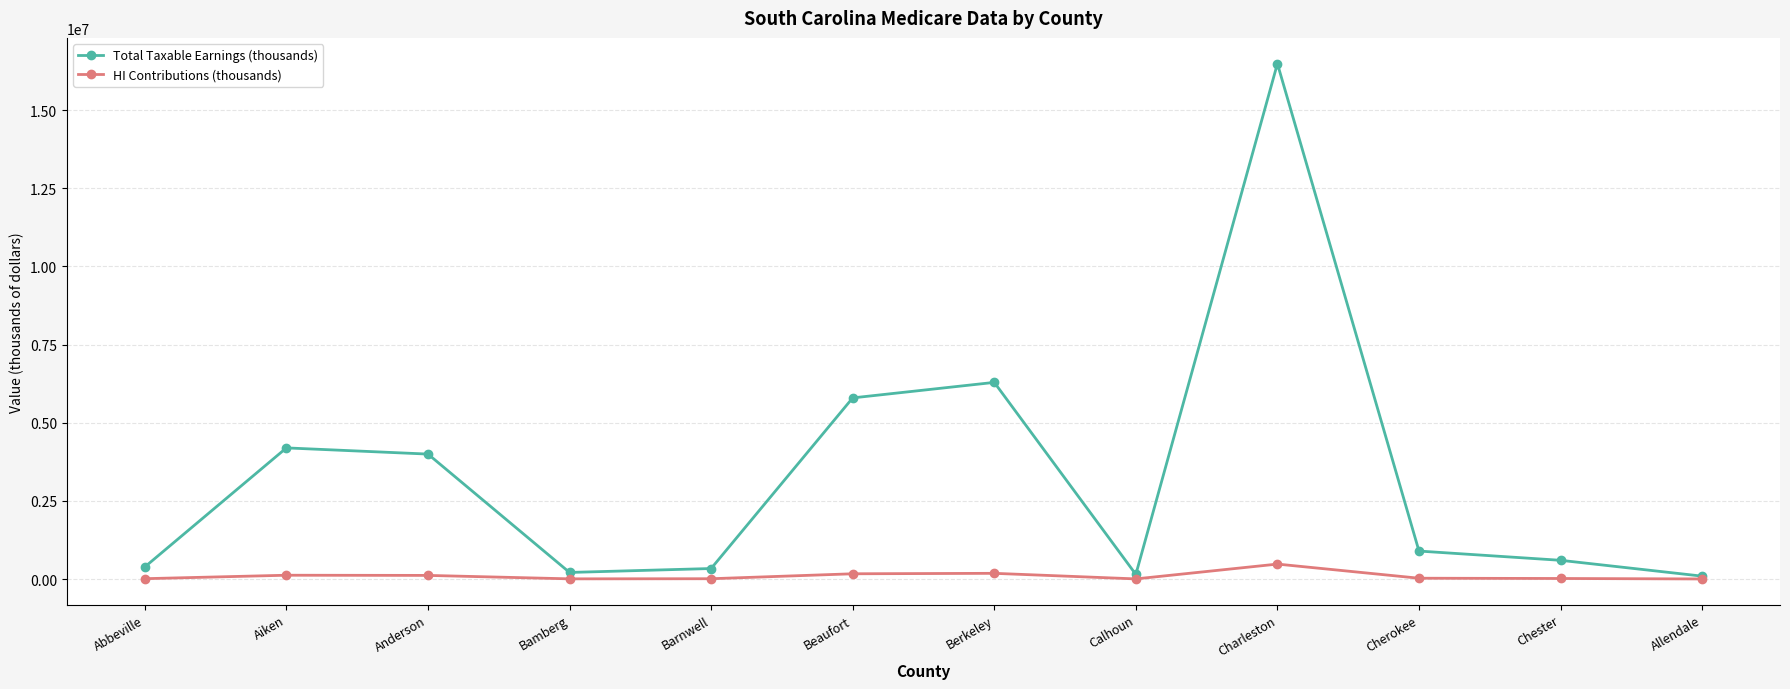

What is the difference between the HI Contributions (thousands) values at Beaufort and Barnwell?

158254